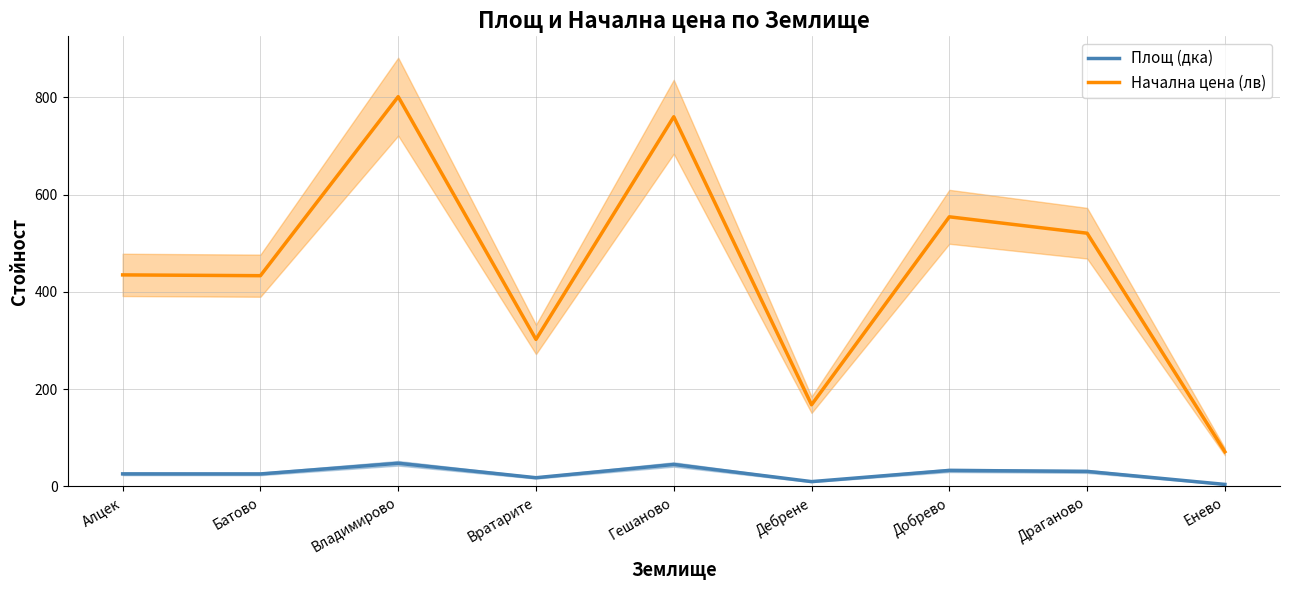

At which category is the sum across all series the highest?

Владимирово